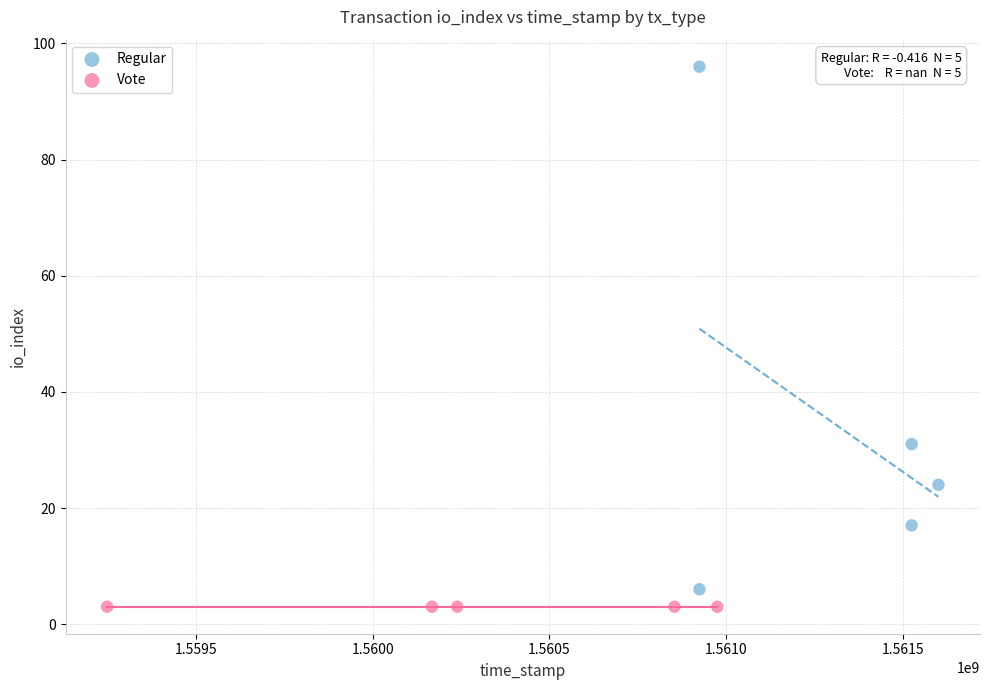

Which series reaches the minimum Y coordinate?

Vote